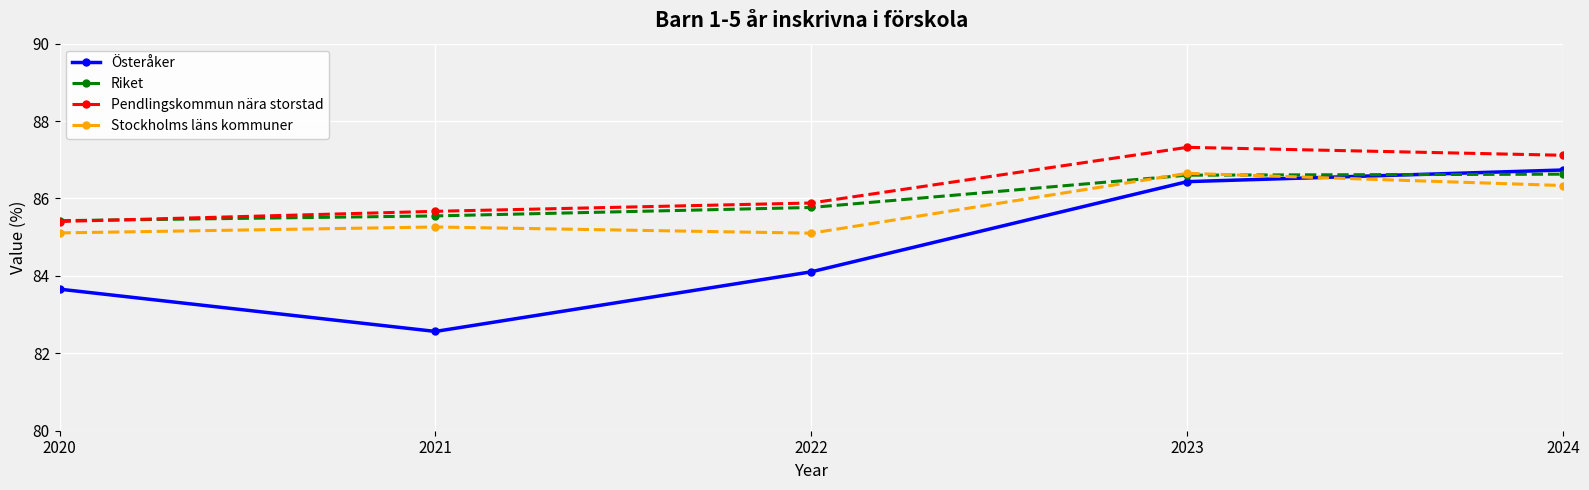

What is the value of the Riket point at the 4th from the left?

86.6